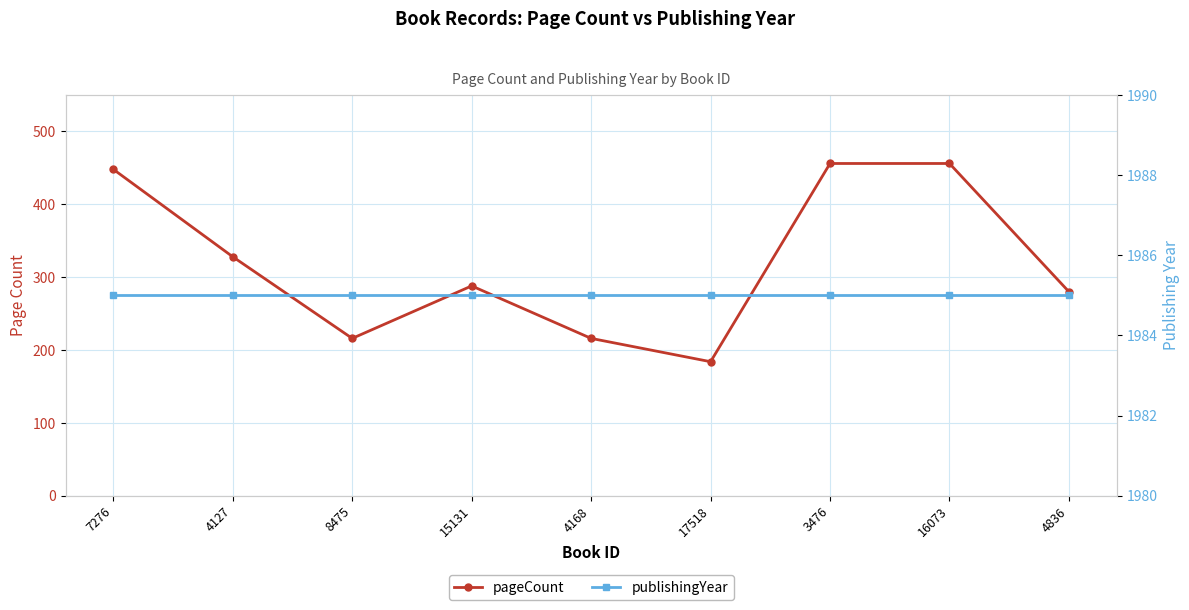

Read the publishingYear value at 4168.

1985